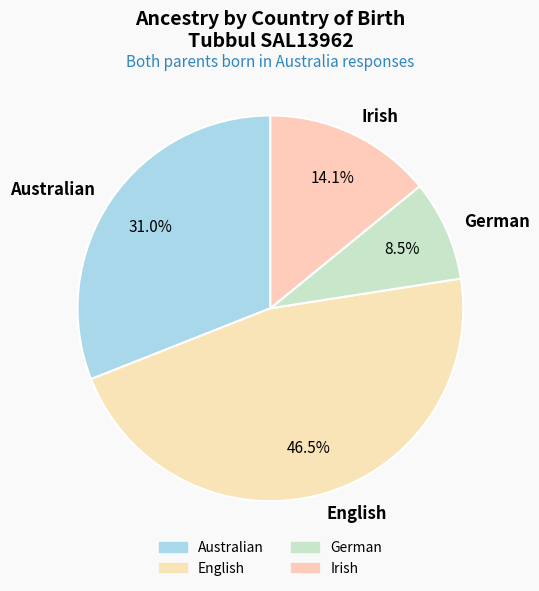

What is the ratio of the value at German to the value at English?

0.2